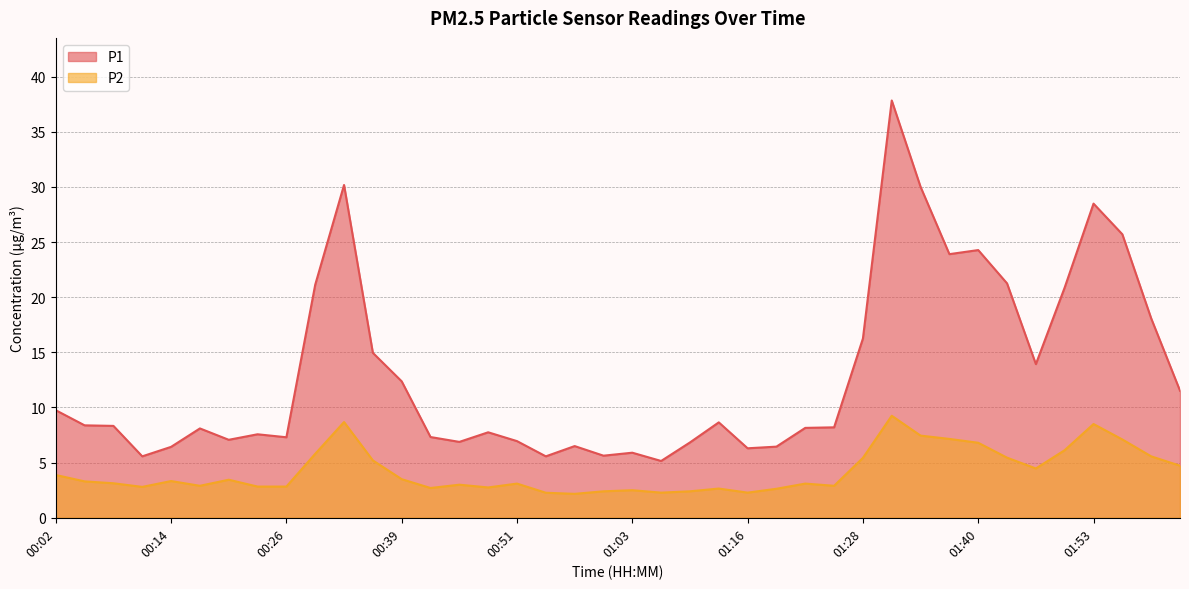

Where is the first local minimum for P2?

00:11